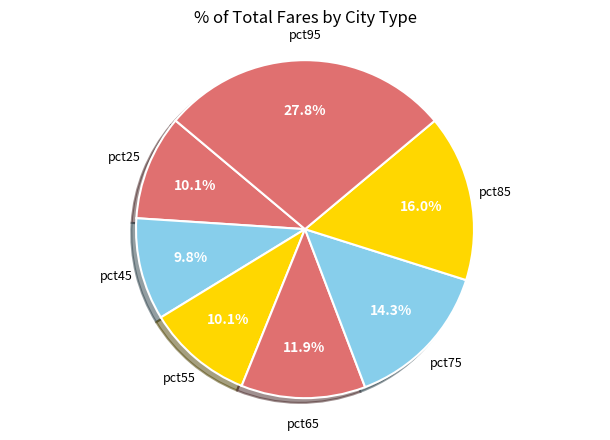

To the nearest percent, what portion does pct65 represent?

12%